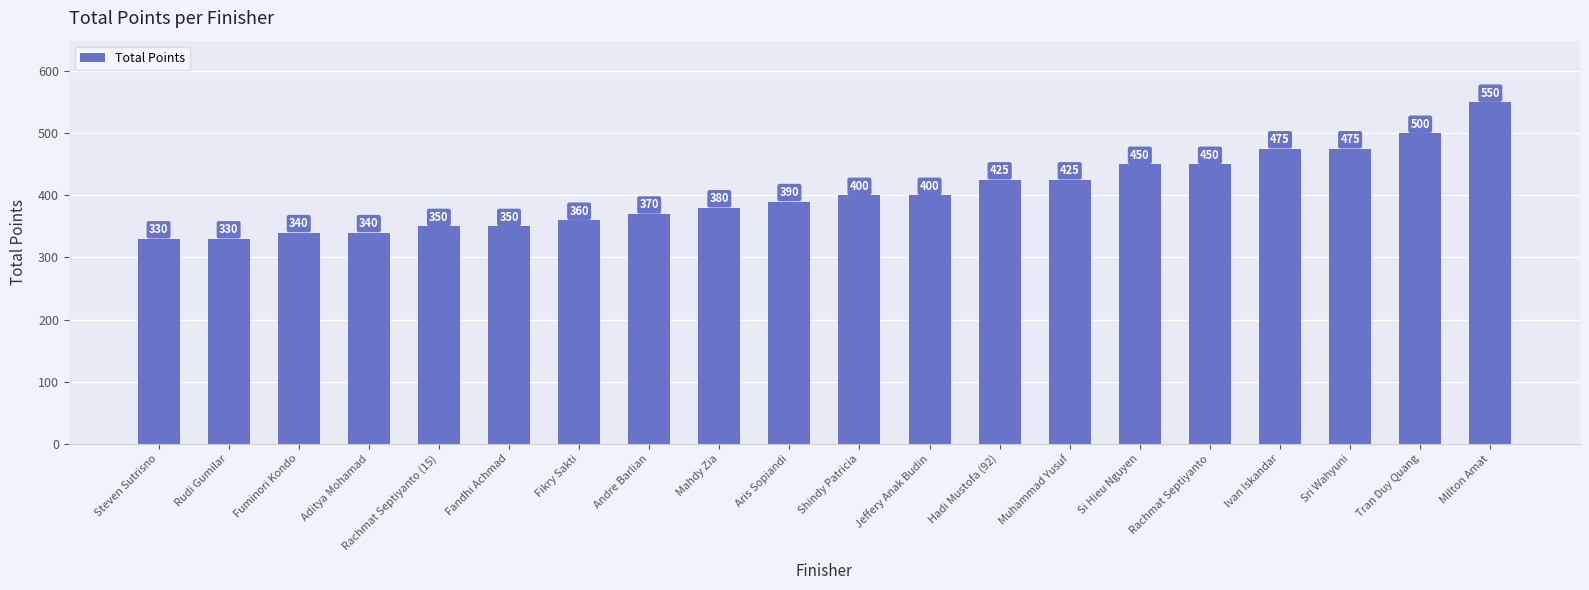

What is the difference between the maximum and second lowest values?

220